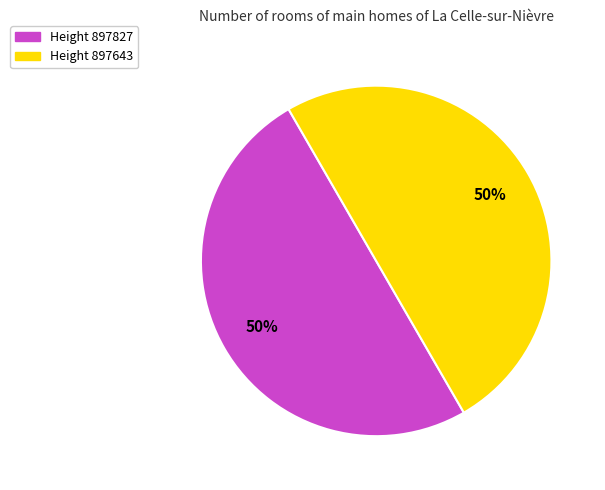

Count the number of slices in the pie.

2